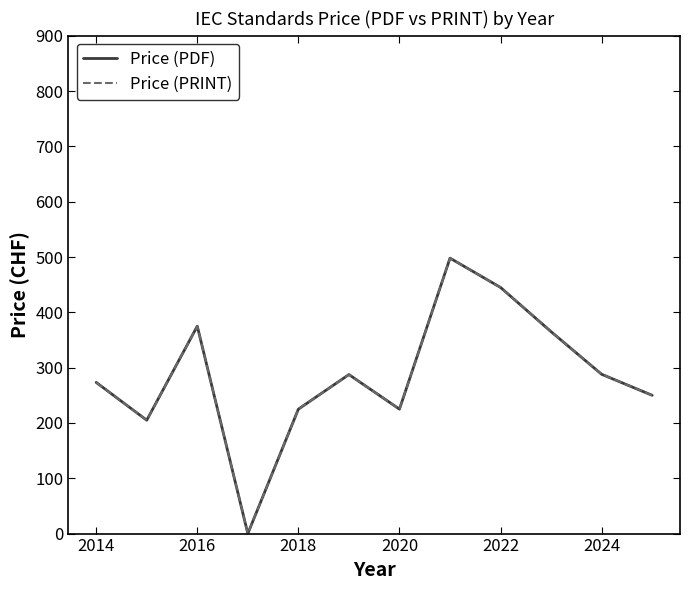

Does the chart display data point markers on the line(s)?

No